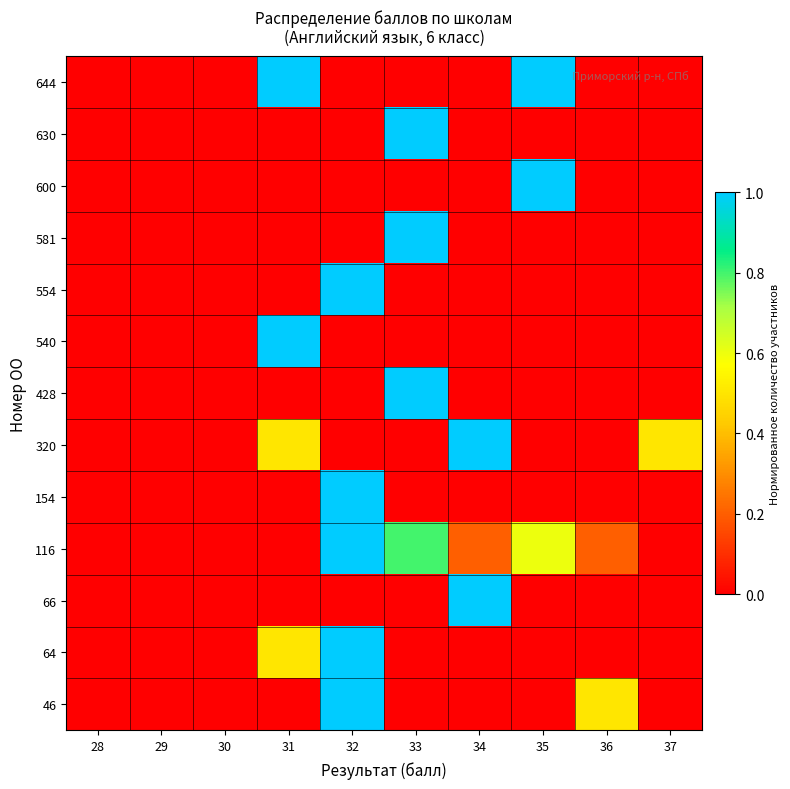

Reading left to right, transcribe all the data shown in this chart.

46: 28=0.0	29=0.0	30=0.0	31=0.0	32=1.0	33=0.0	34=0.0	35=0.0	36=0.5	37=0.0
64: 28=0.0	29=0.0	30=0.0	31=0.5	32=1.0	33=0.0	34=0.0	35=0.0	36=0.0	37=0.0
66: 28=0.0	29=0.0	30=0.0	31=0.0	32=0.0	33=0.0	34=1.0	35=0.0	36=0.0	37=0.0
116: 28=0.0	29=0.0	30=0.0	31=0.0	32=1.0	33=0.8	34=0.2	35=0.6	36=0.2	37=0.0
154: 28=0.0	29=0.0	30=0.0	31=0.0	32=1.0	33=0.0	34=0.0	35=0.0	36=0.0	37=0.0
320: 28=0.0	29=0.0	30=0.0	31=0.5	32=0.0	33=0.0	34=1.0	35=0.0	36=0.0	37=0.5
428: 28=0.0	29=0.0	30=0.0	31=0.0	32=0.0	33=1.0	34=0.0	35=0.0	36=0.0	37=0.0
540: 28=0.0	29=0.0	30=0.0	31=1.0	32=0.0	33=0.0	34=0.0	35=0.0	36=0.0	37=0.0
554: 28=0.0	29=0.0	30=0.0	31=0.0	32=1.0	33=0.0	34=0.0	35=0.0	36=0.0	37=0.0
581: 28=0.0	29=0.0	30=0.0	31=0.0	32=0.0	33=1.0	34=0.0	35=0.0	36=0.0	37=0.0
600: 28=0.0	29=0.0	30=0.0	31=0.0	32=0.0	33=0.0	34=0.0	35=1.0	36=0.0	37=0.0
630: 28=0.0	29=0.0	30=0.0	31=0.0	32=0.0	33=1.0	34=0.0	35=0.0	36=0.0	37=0.0
644: 28=0.0	29=0.0	30=0.0	31=1.0	32=0.0	33=0.0	34=0.0	35=1.0	36=0.0	37=0.0